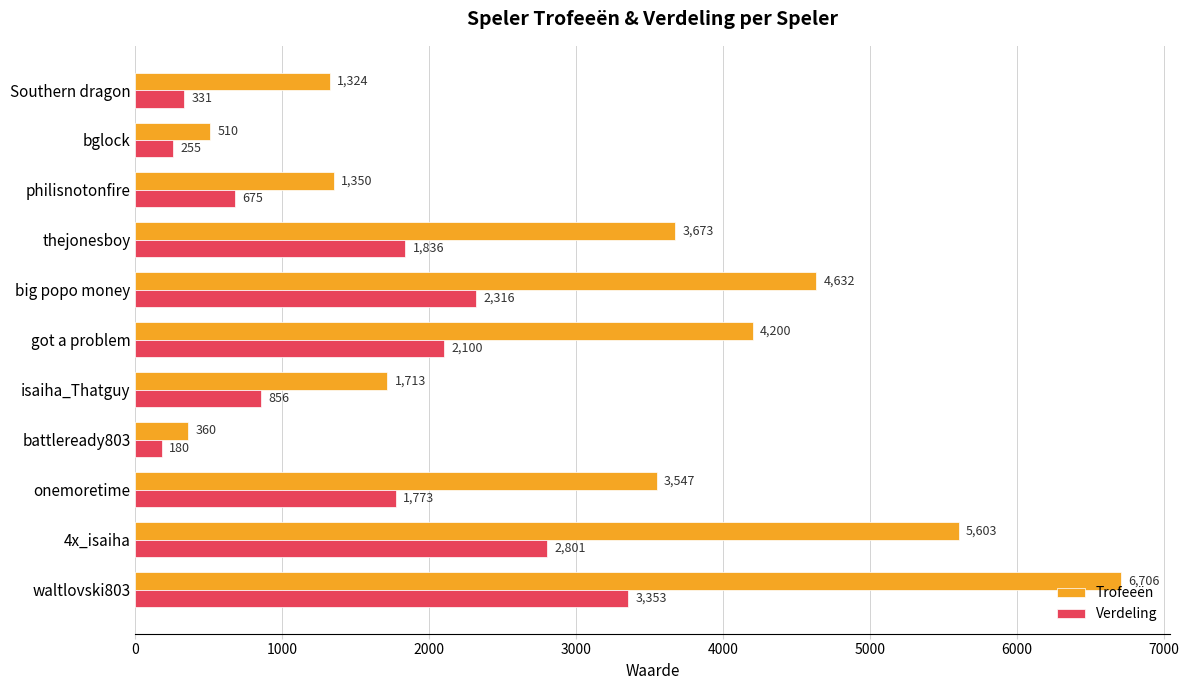

Which series has the largest range (max minus min)?

Trofeeën